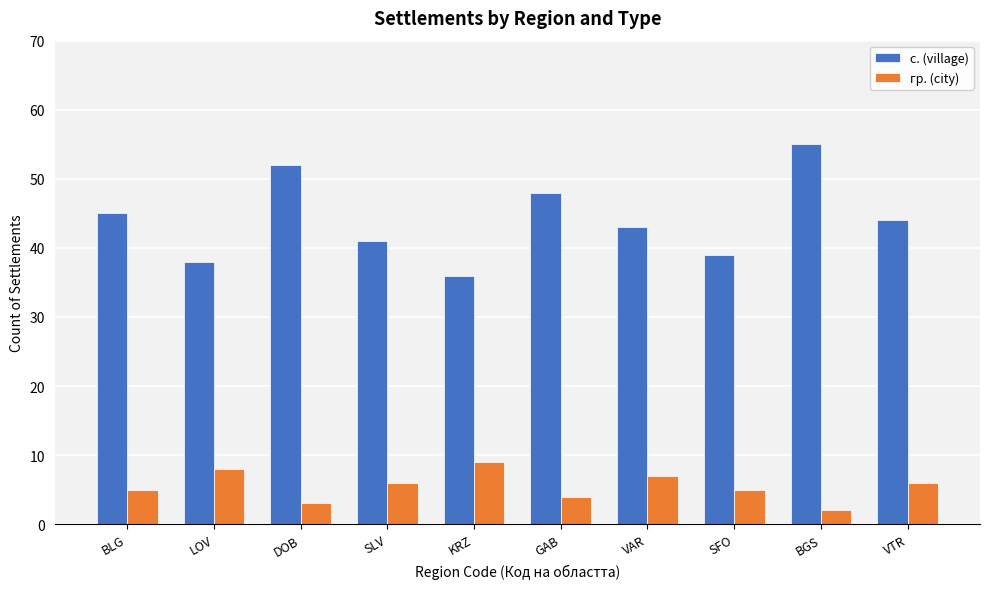

How many groups of bars are there?

10